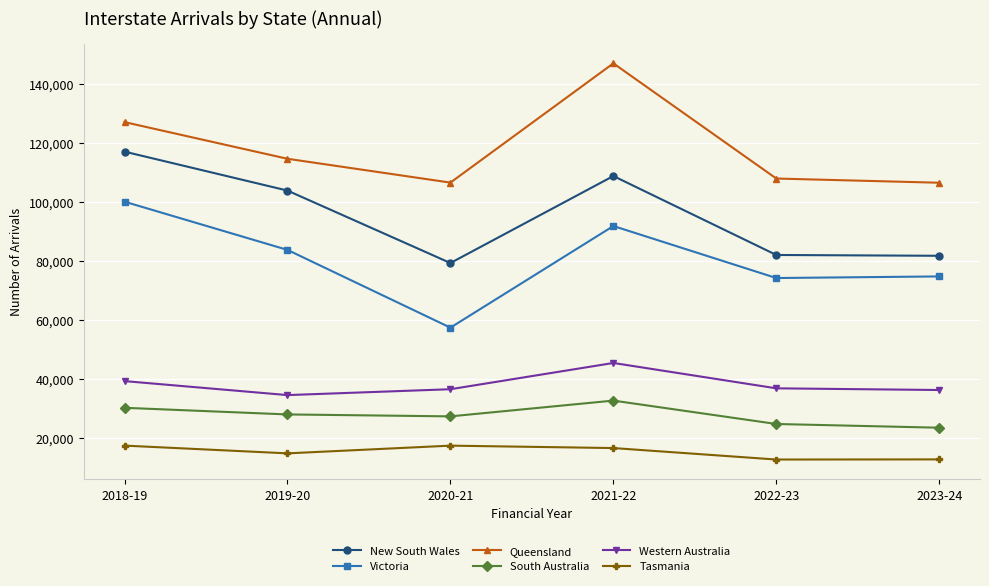

What is the difference between the Victoria values at 2022-23 and 2021-22?

17639